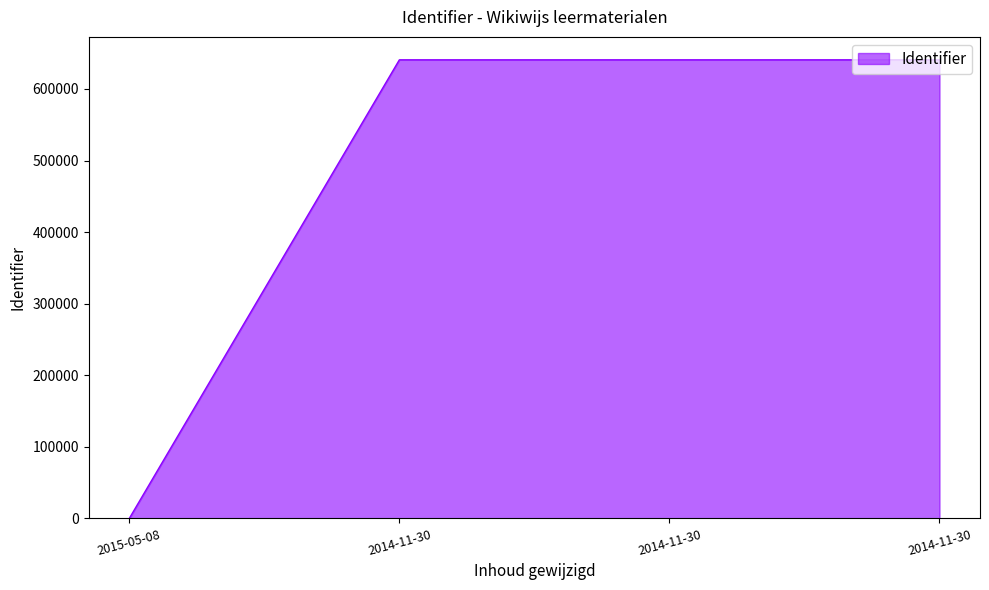

True or false: there are more than 0 points higher than both neighbors.

False